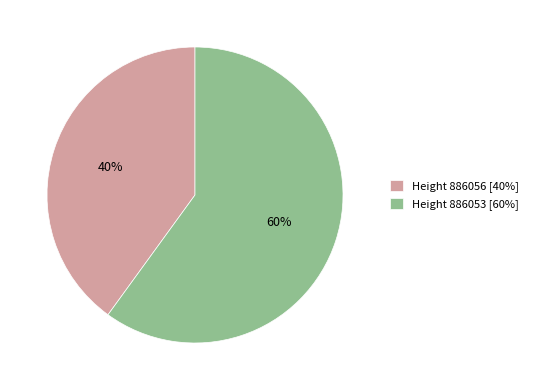

How many slices are in this pie chart?

2